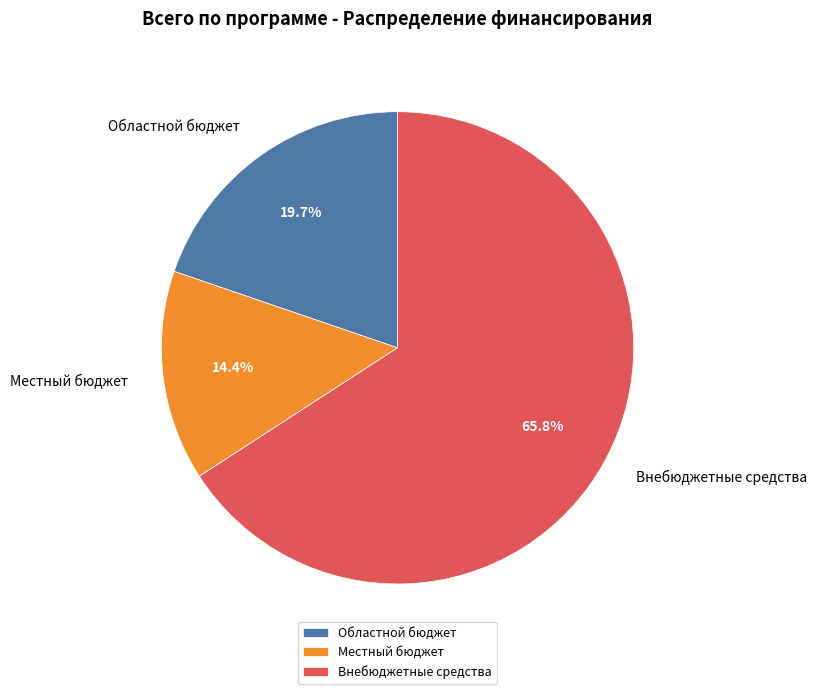

To the nearest percent, what is the average slice percentage?

33%